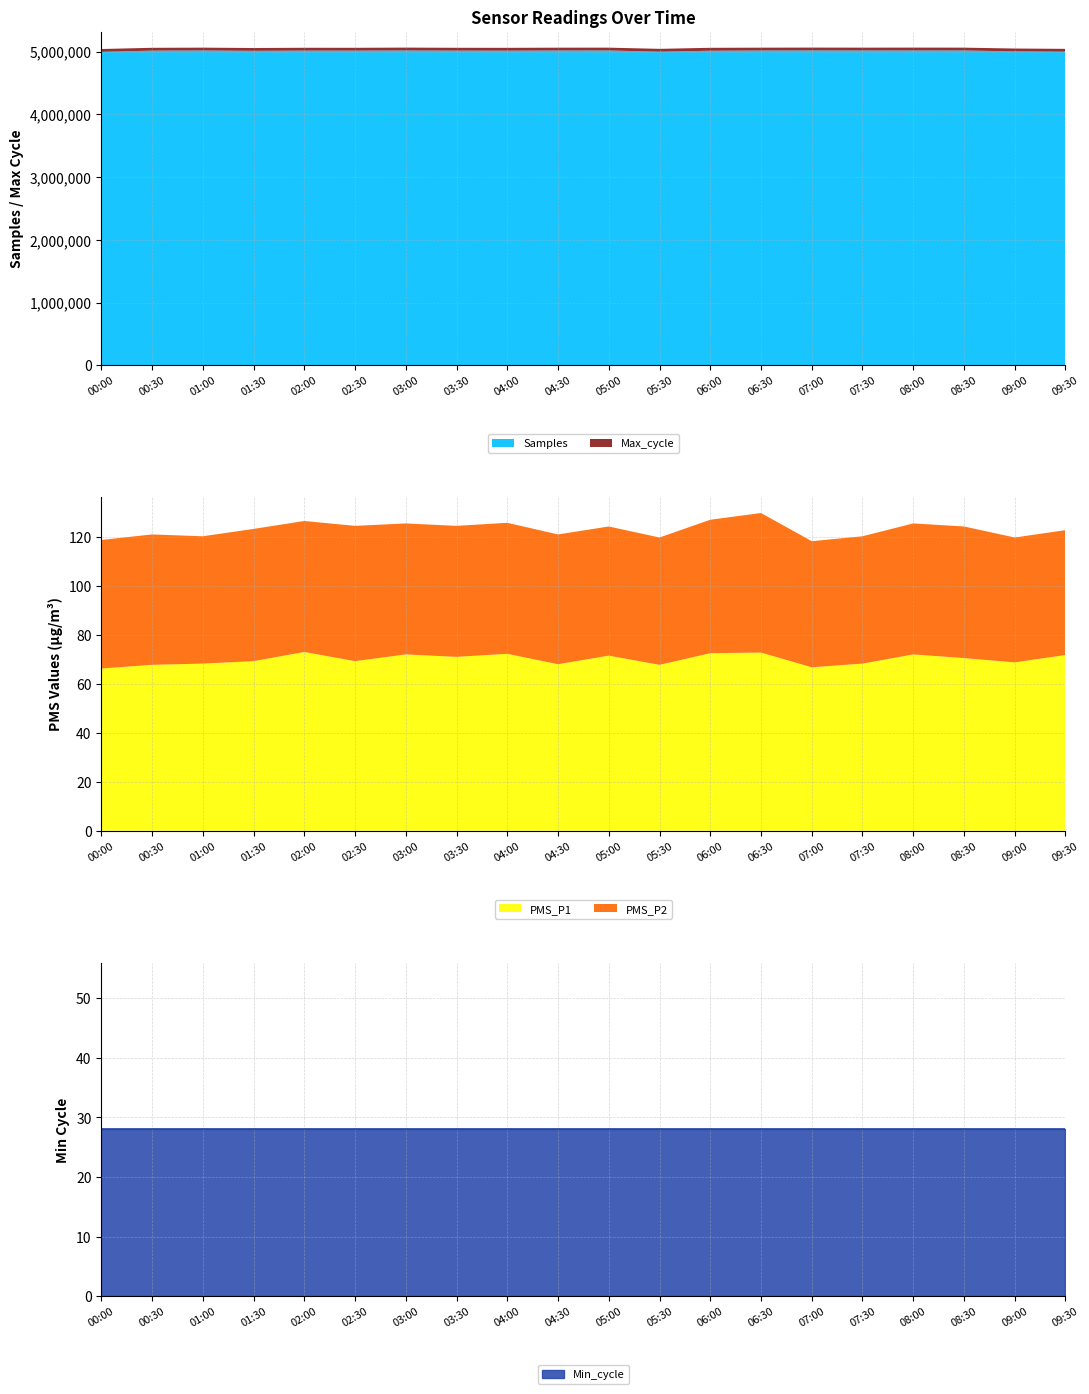

At how many categories does at least one series exceed 2412338?

20